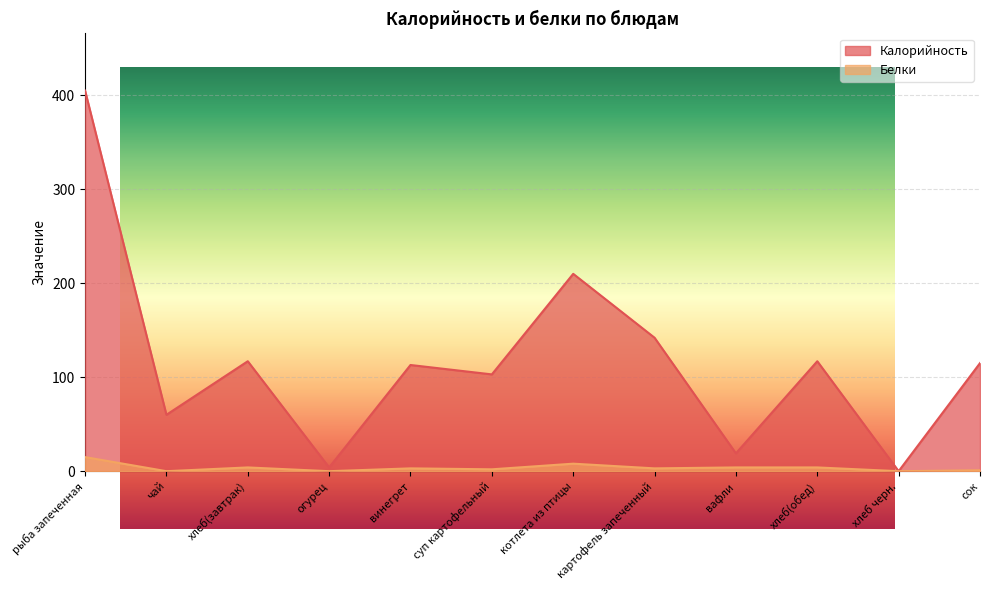

Which label corresponds to the smallest value in the chart?

хлеб черн.